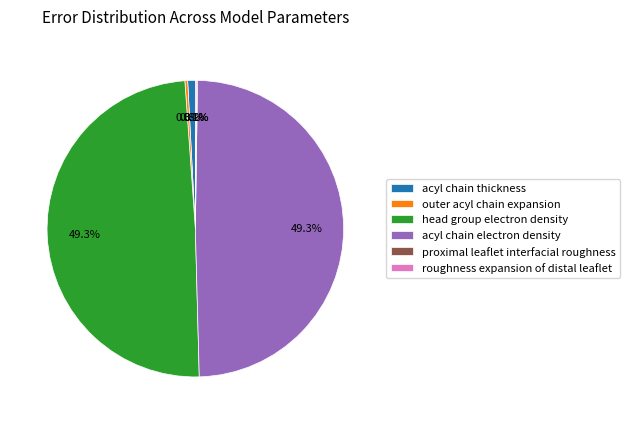

What percentage is the acyl chain thickness slice, to the nearest percent?

1%